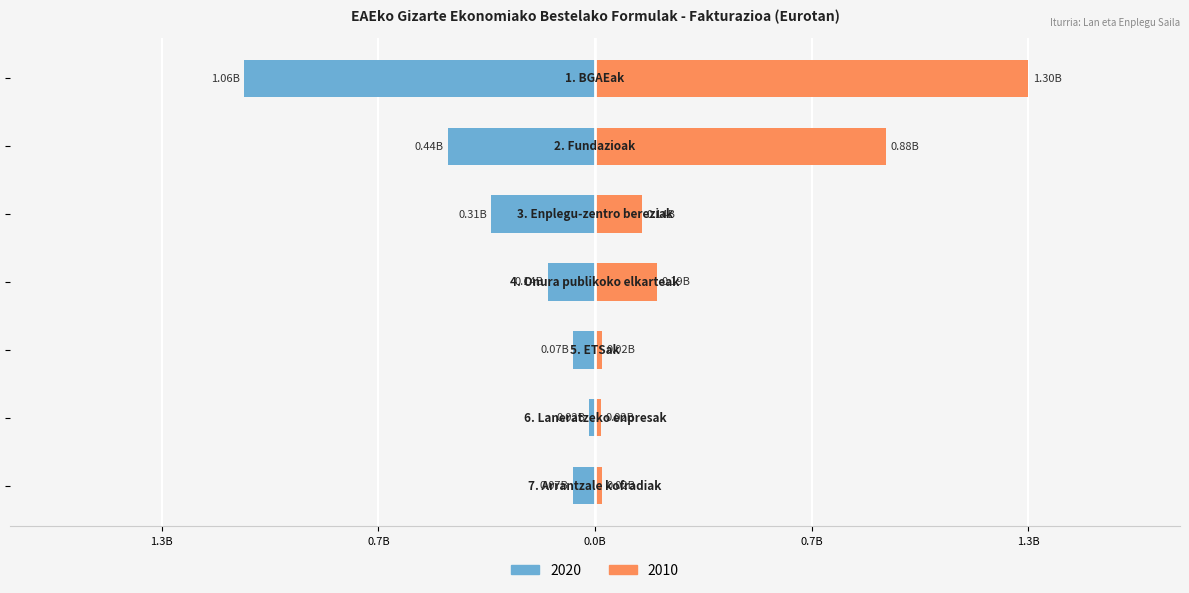

Which label corresponds to the largest value in the chart?

1. BGAEak